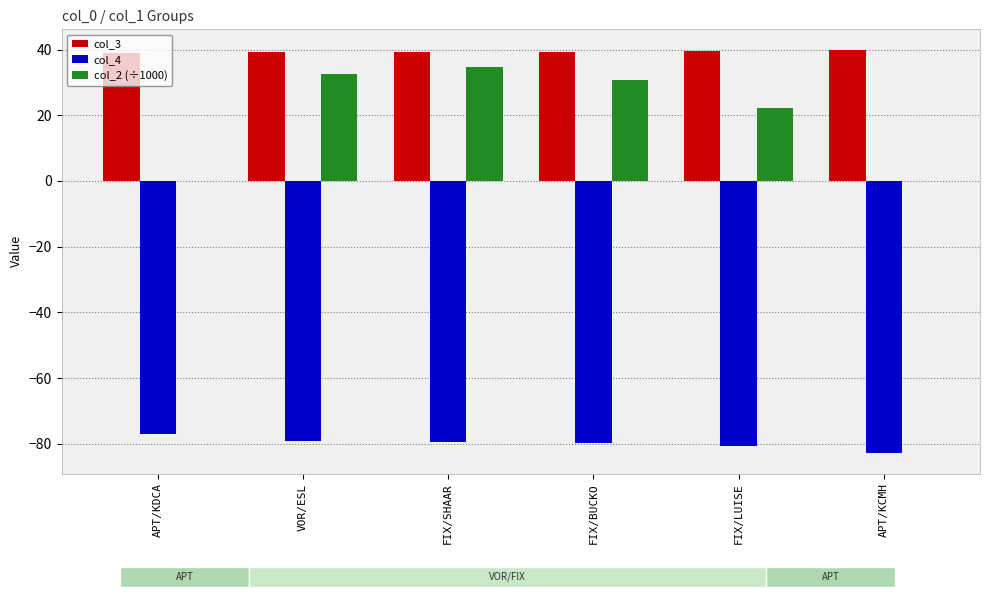

What is the greatest value displayed?

40.0